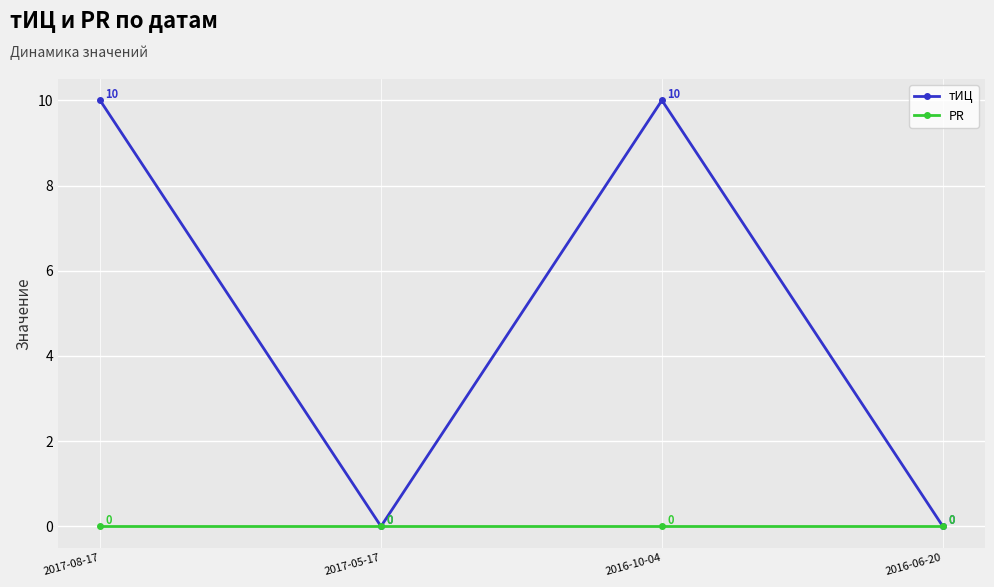

What is the label of the 2nd point from the right?

2016-10-04